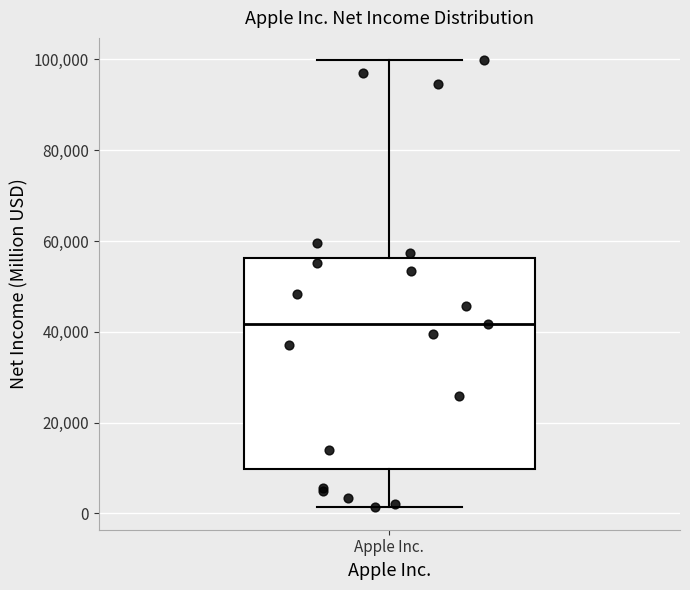

Read this box plot against the y-axis: the position of the median line, the range covered by the box, and the ends of both whiskers. The values are not printed on the chart, so give them approximately, as read against the axis.

median 42000, box 10000 to 56000, whiskers 2000 to 100000